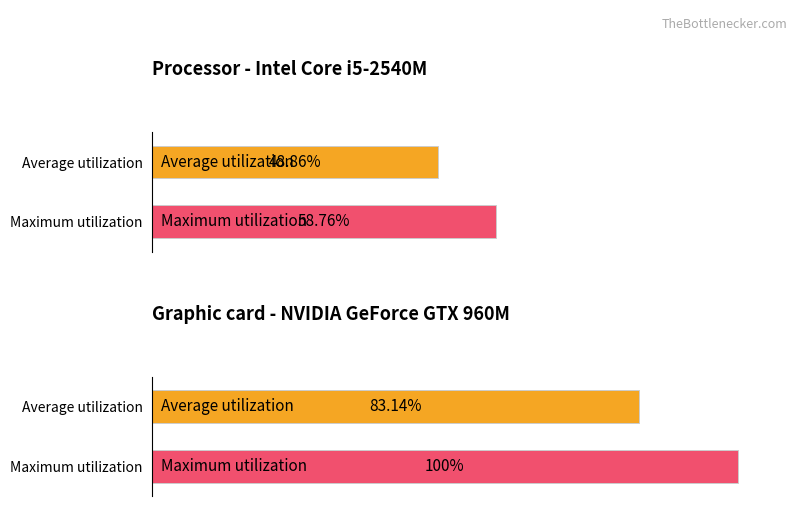

Which series has the largest total across all categories?

Maximum utilization